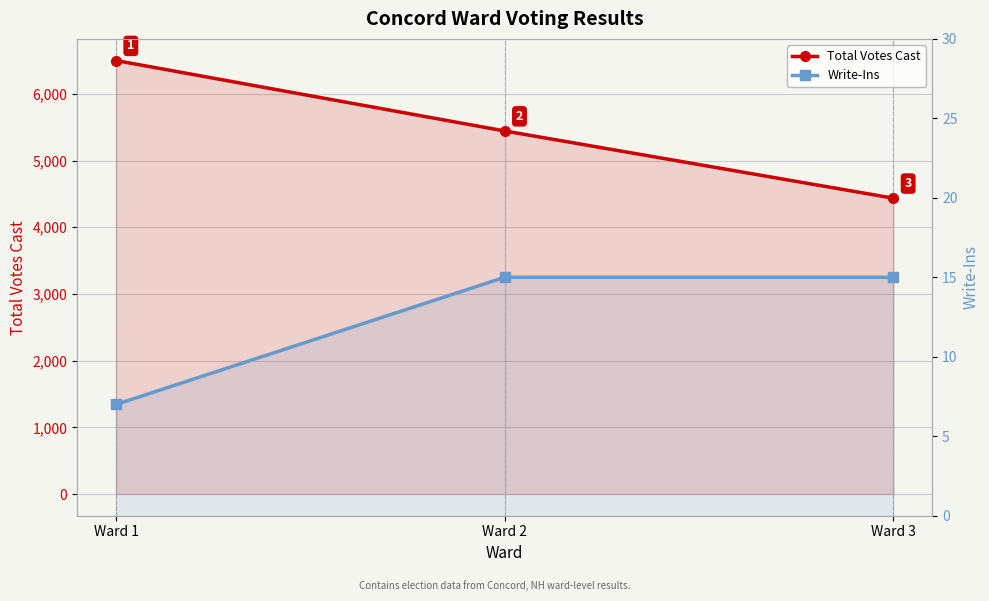

True or false: Write-Ins has a value of 3 at Ward 1.

False